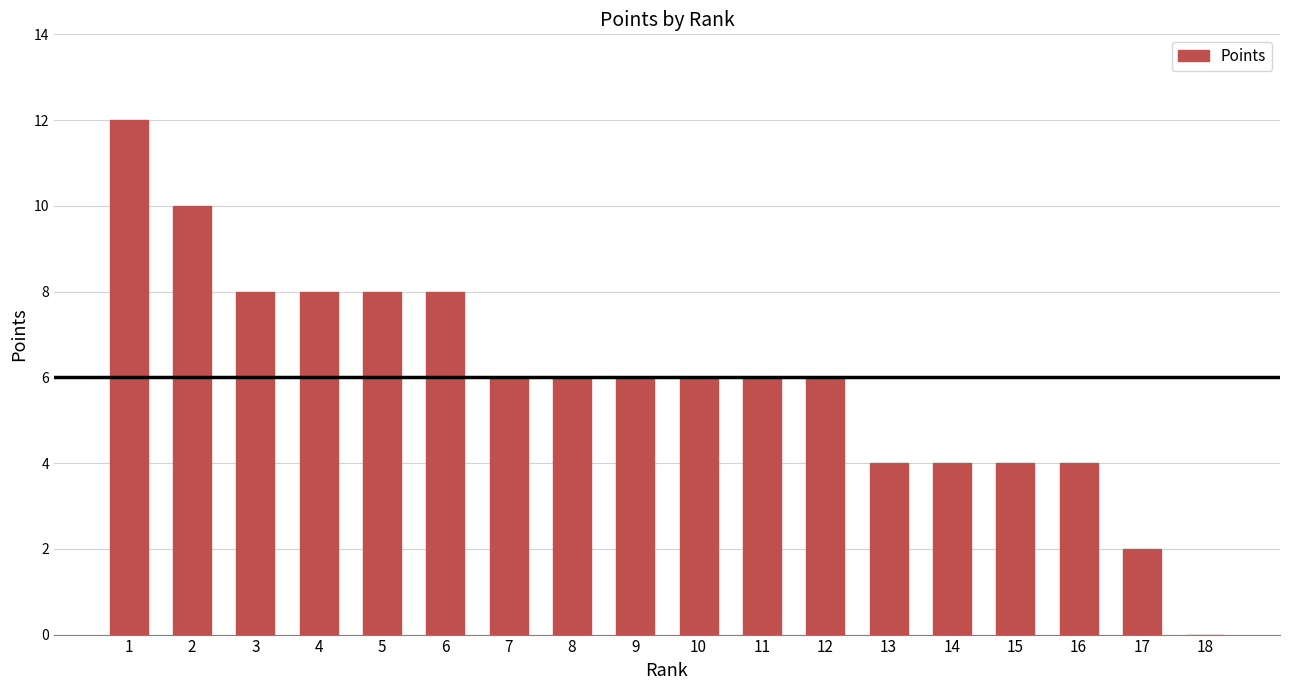

How many values are between 4 and 8?

14